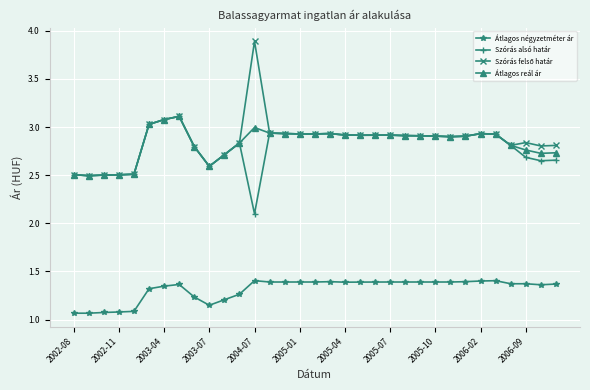

True or false: Átlagos reál ár has more than 1 points higher than both neighbors.

True